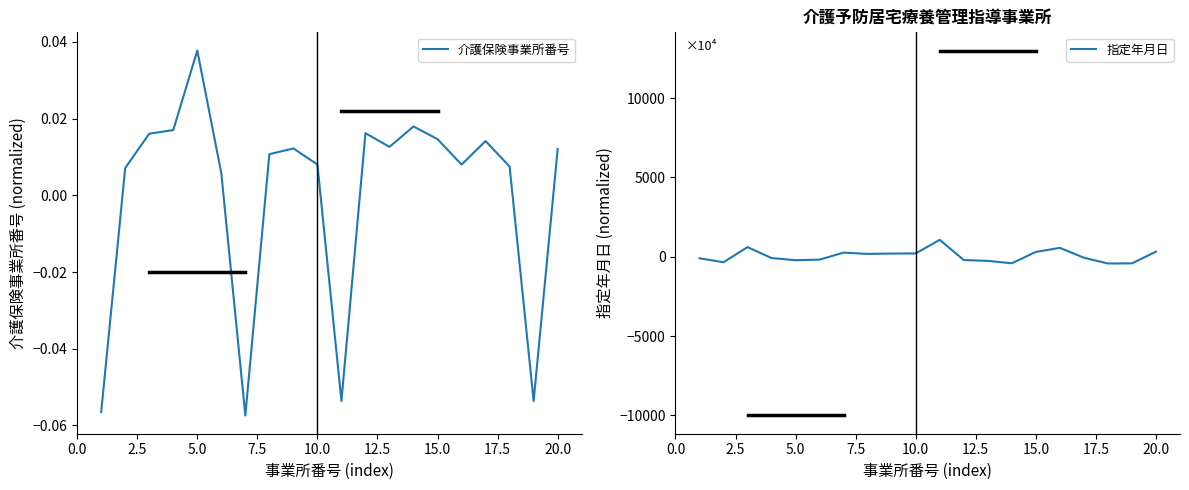

What are all the series names shown in the legend?

介護保険事業所番号, 指定年月日